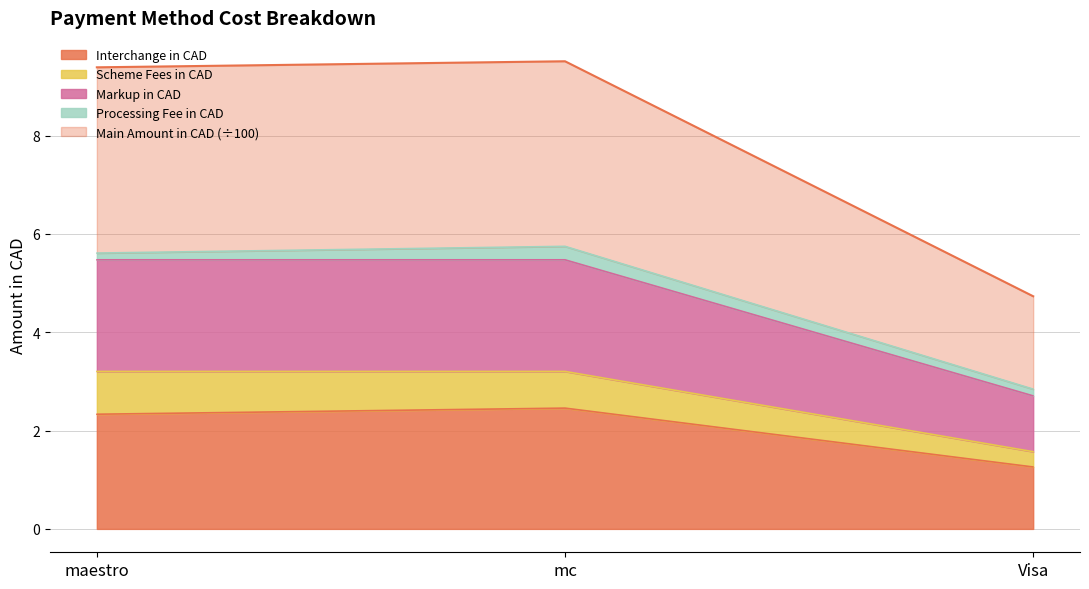

At which label is Interchange in CAD closest to 1?

Visa